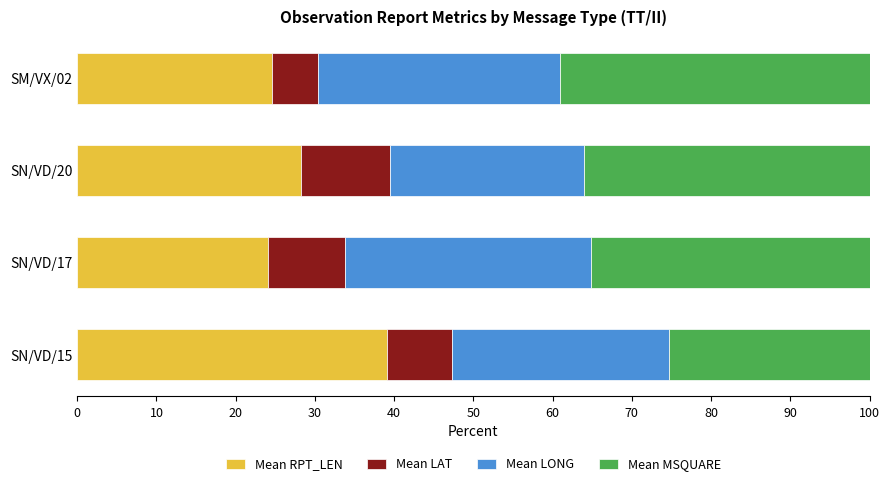

The Mean RPT_LEN series shows 10.1 at SN/VD/17. True or false?

False